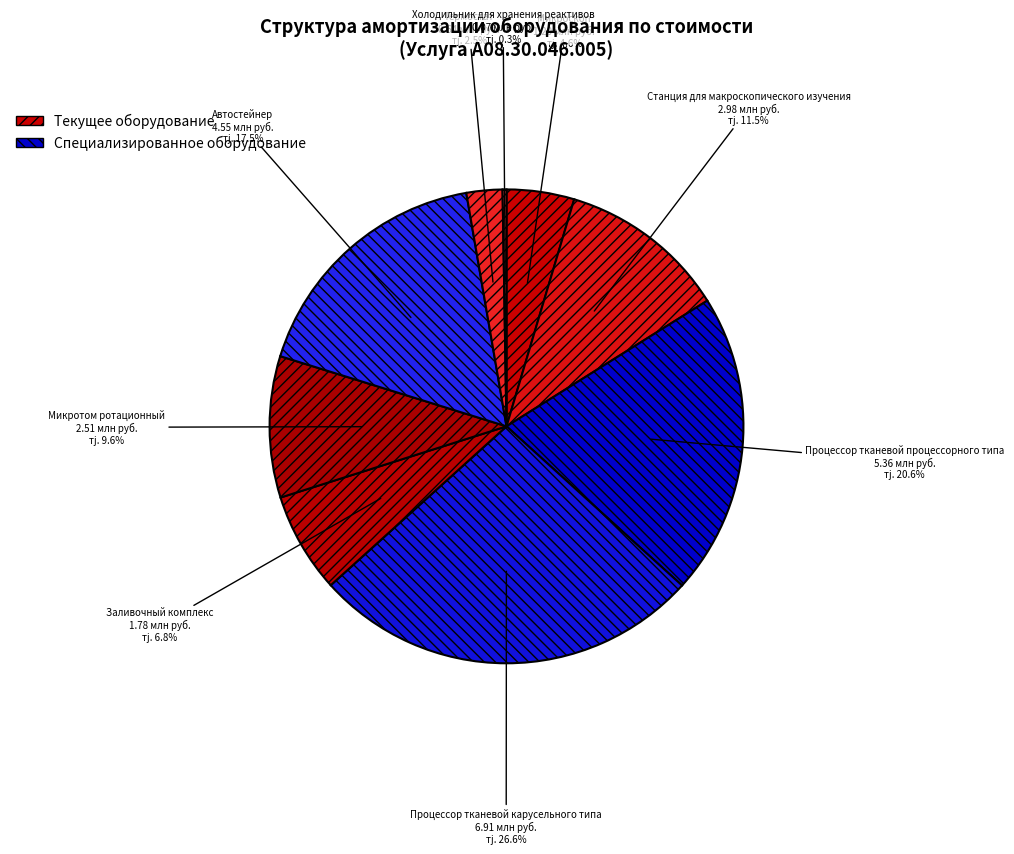

Is the sum of Заливочный комплекс and Процессор тканевой процессорного типа greater than half?

No